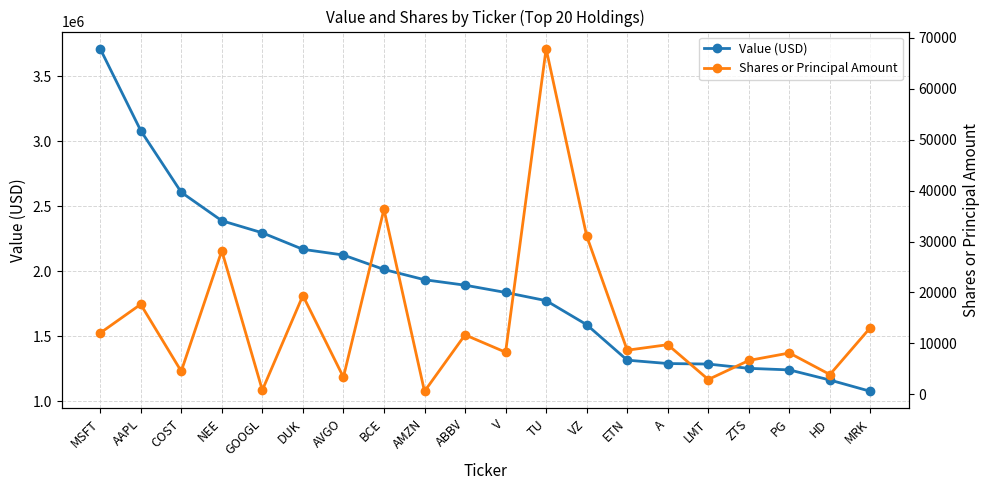

What is the average value of the Value (USD) series?

1902500